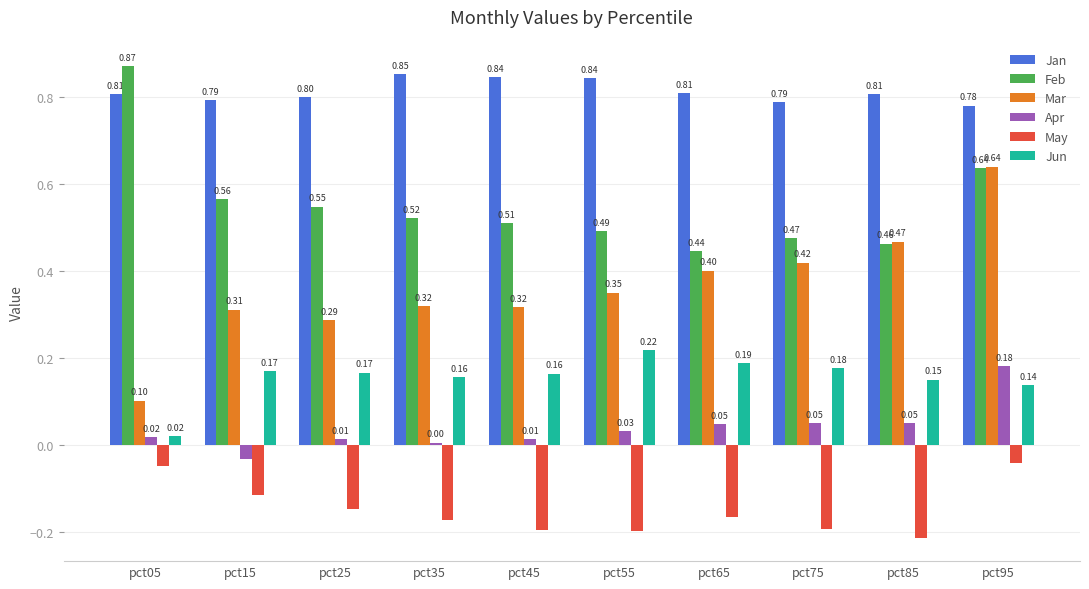

How many Feb values are between 0 and 1?

10